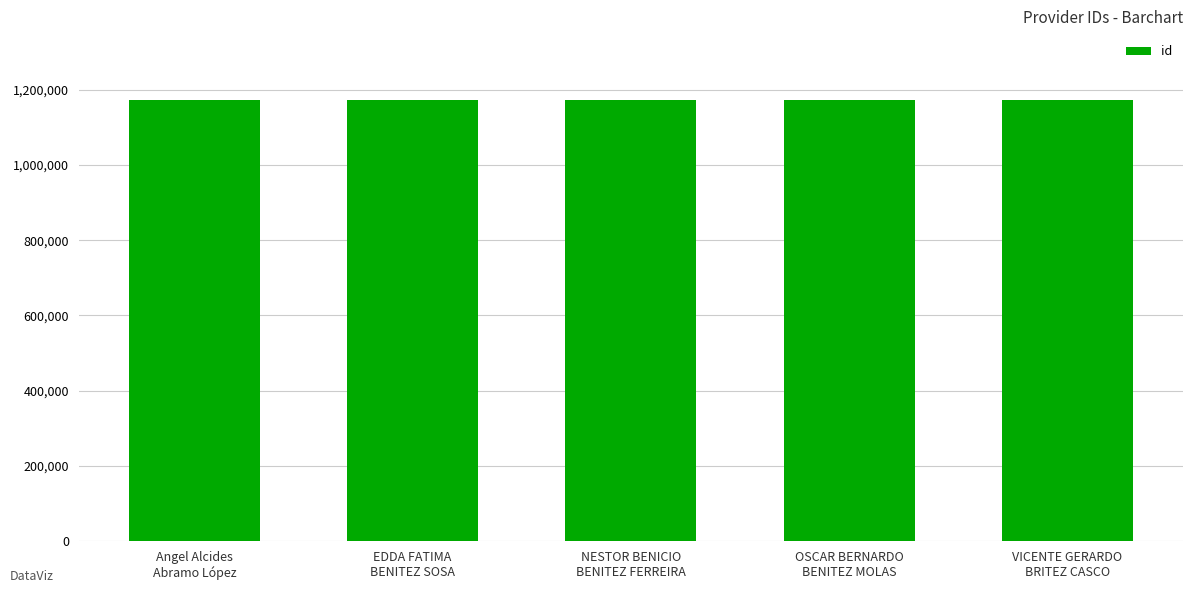

True or false: the data shows 2095355 at NESTOR BENICIO
BENITEZ FERREIRA.

False